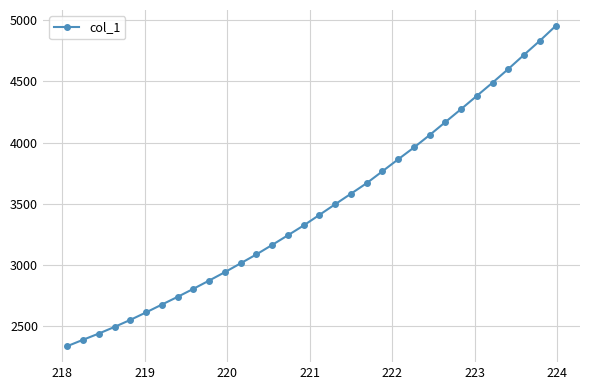

What is the sum of all values?

110878.4